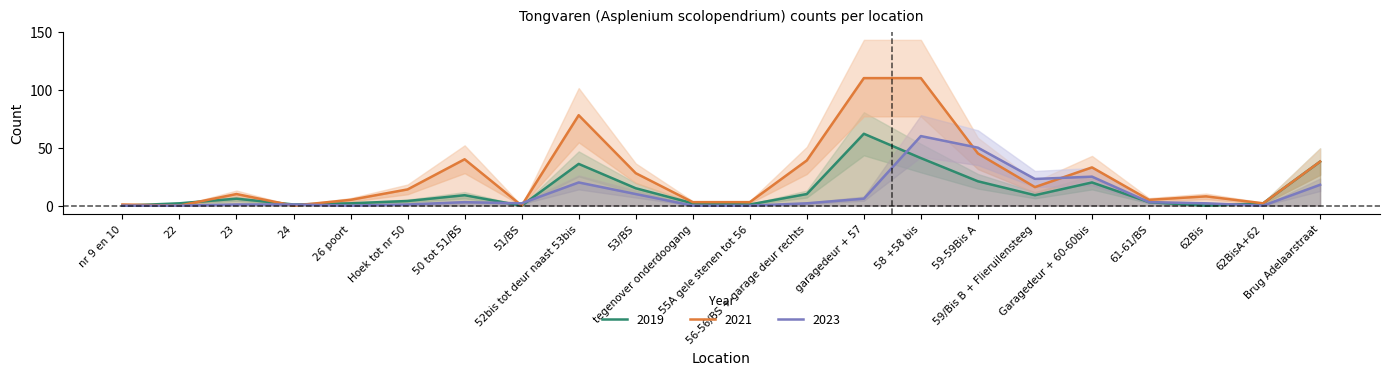

In 2023, how many points are lower than both neighbors (excluding endpoints)?

4